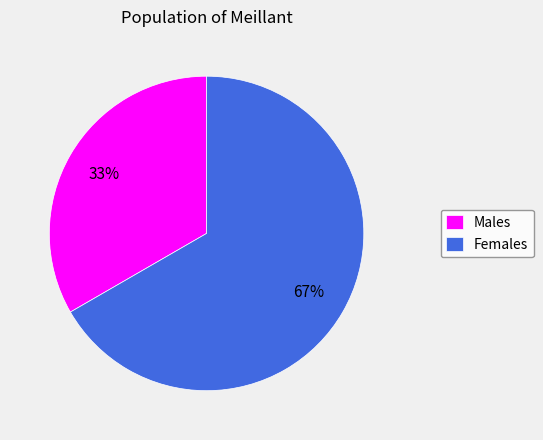

Which slice is the largest?

Females